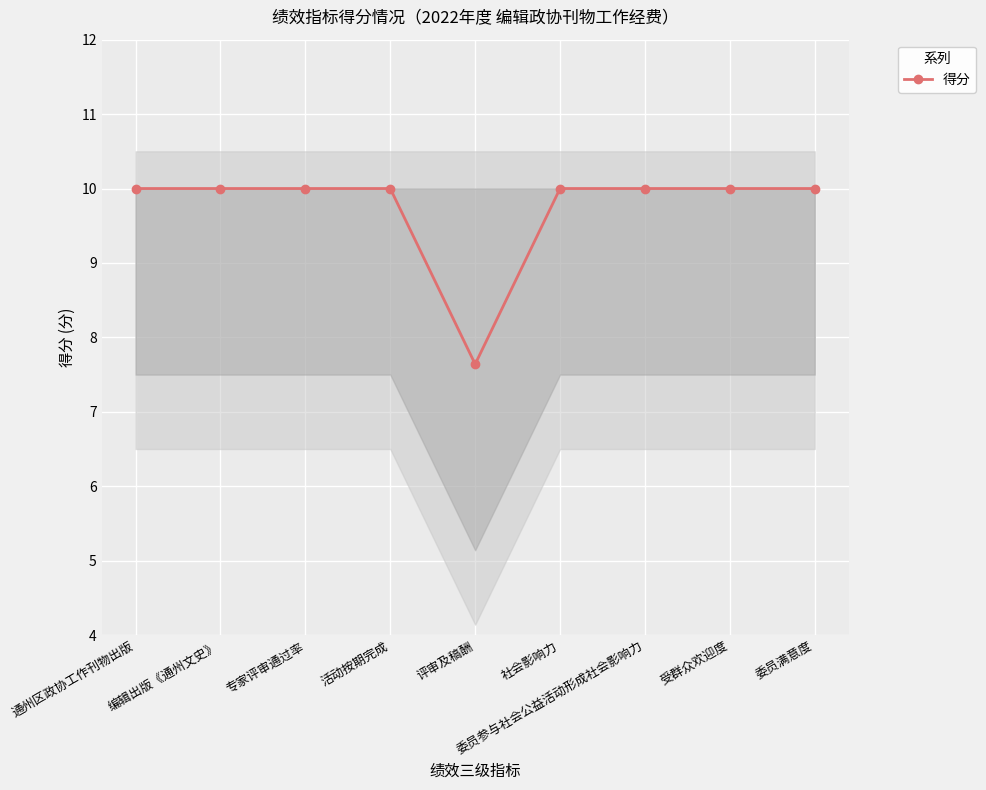

How many lines are shown in the chart?

1